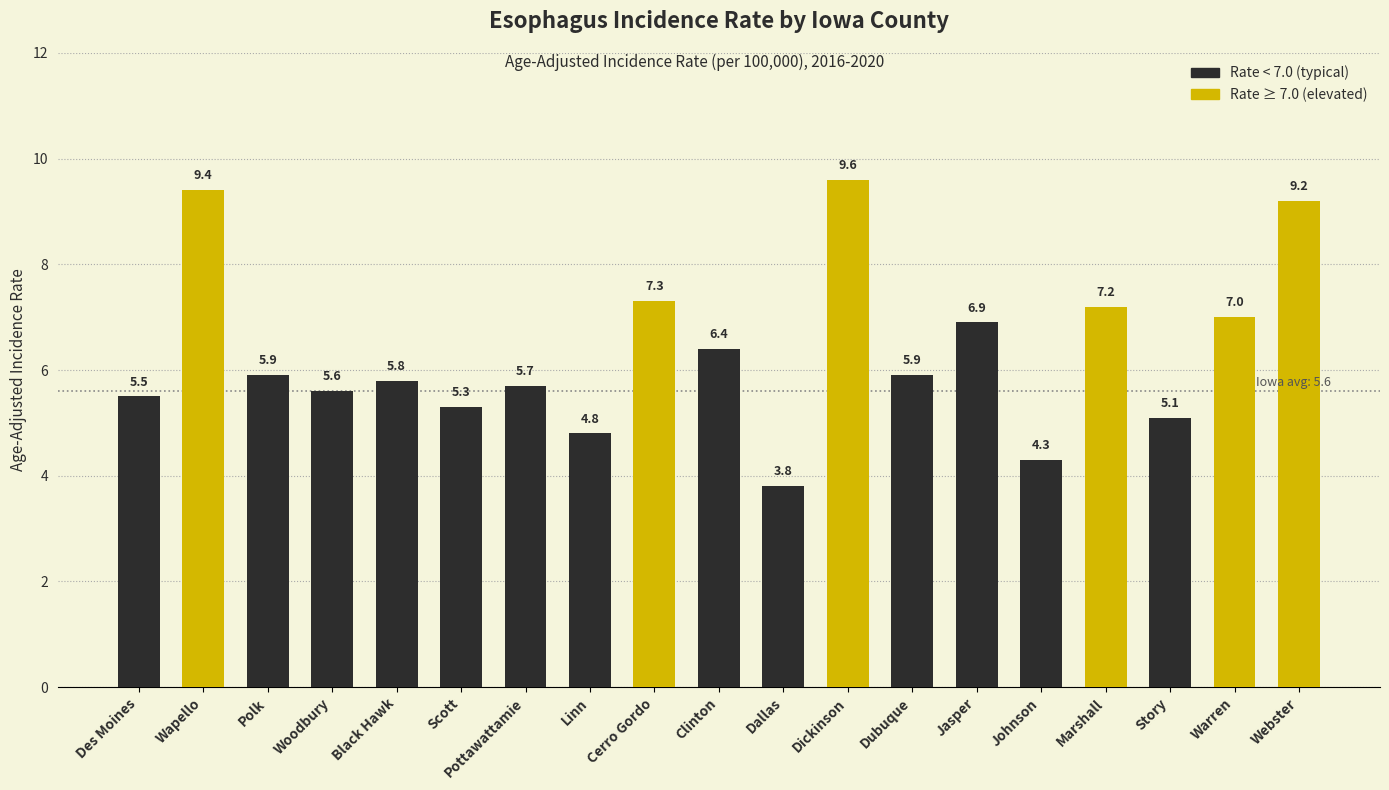

At which category does the chart reach its peak across all series?

Dickinson